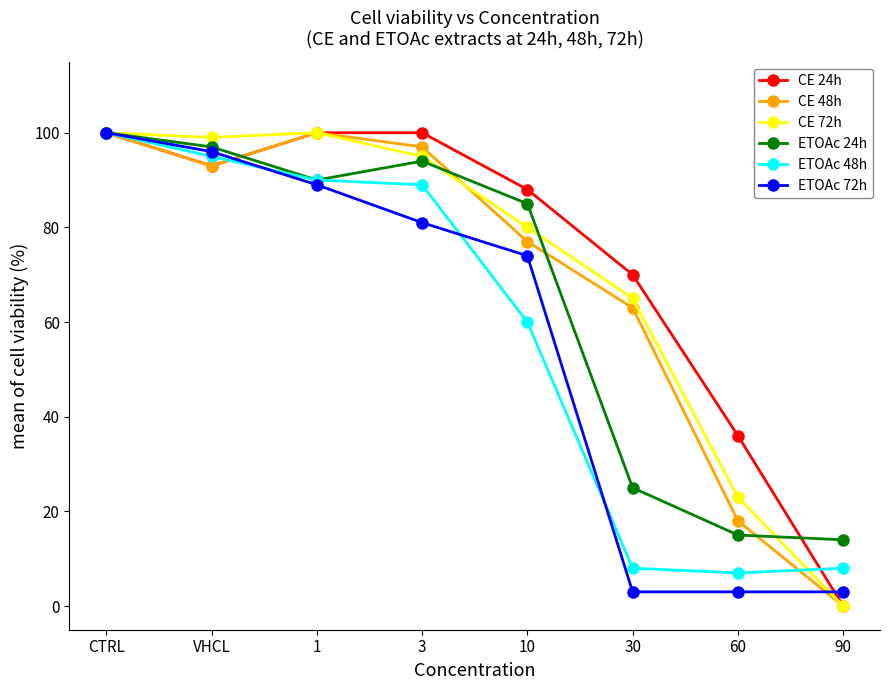

The CE 48h series shows 42 at 3. True or false?

False